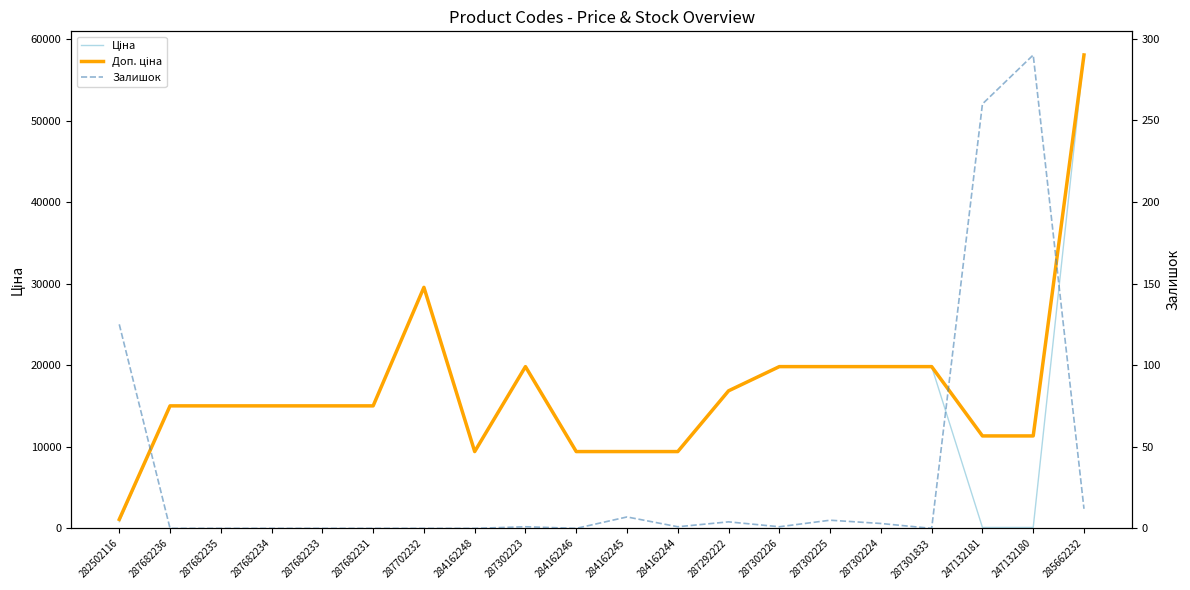

Rank the categories by Ціна value from highest to lowest.

285662232, 287702232, 287302223, 287302226, 287302225, 287302224, 287301833, 287292222, 287682236, 287682235, 287682234, 287682233, 287682231, 284162248, 284162246, 284162245, 284162244, 282502116, 247132181, 247132180